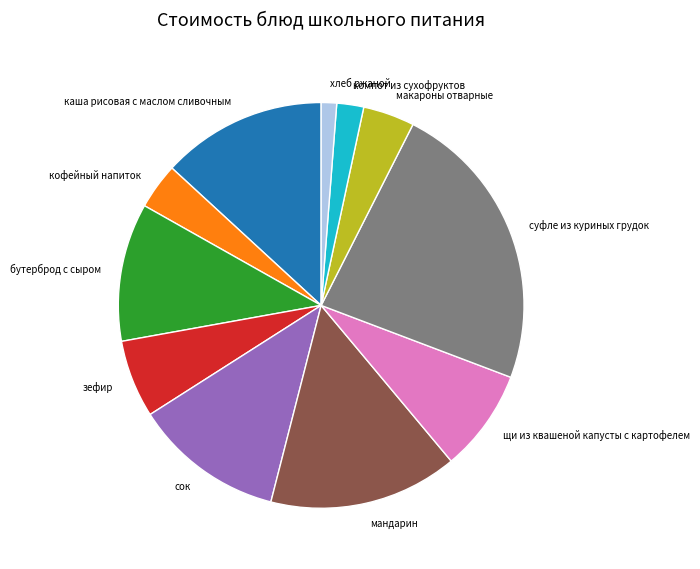

Between кофейный напиток and хлеб ржаной, which is larger?

кофейный напиток